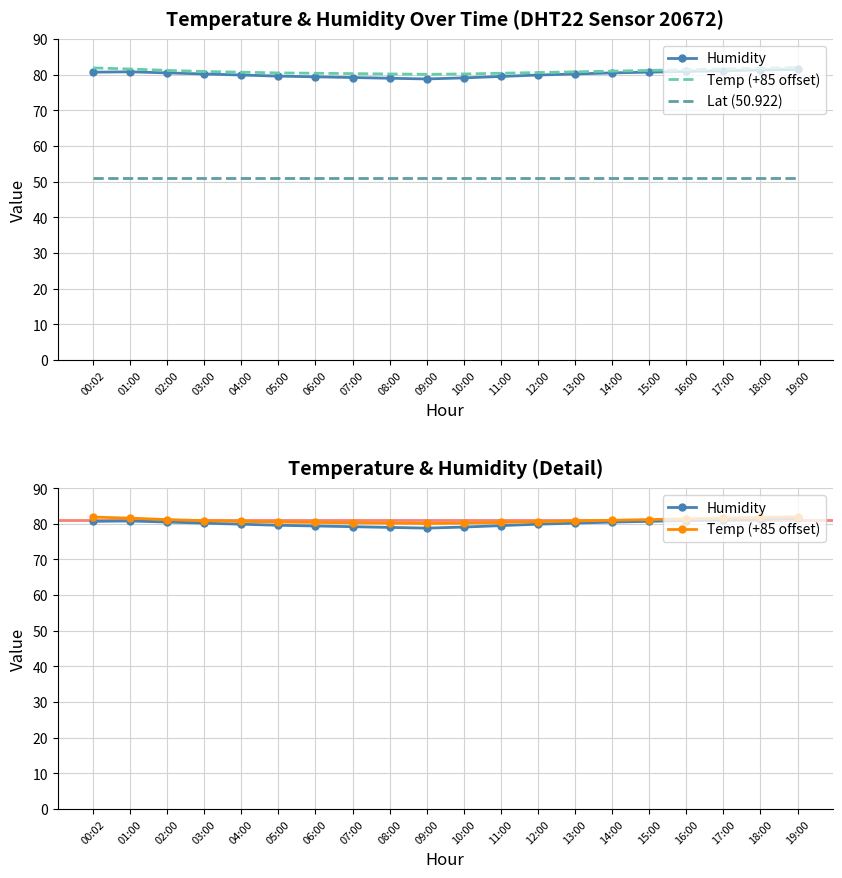

At which label does Humidity first exceed 80?

00:02